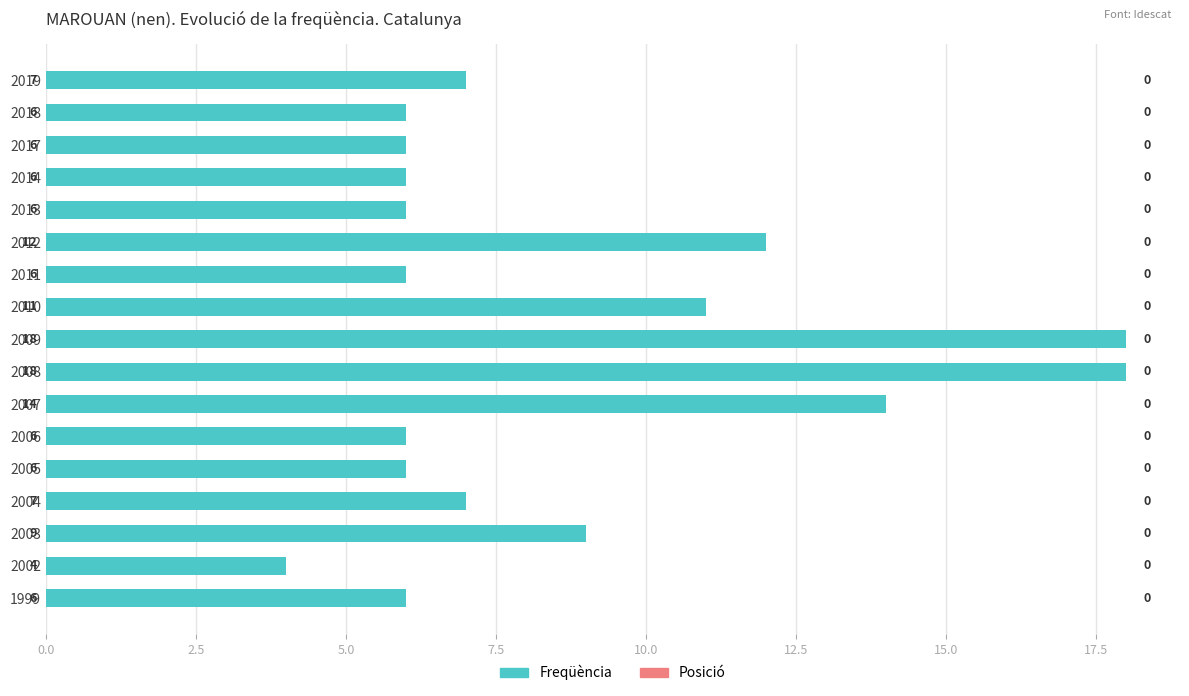

What is the ratio of the value at 2007 to the value at 2018?

2.3